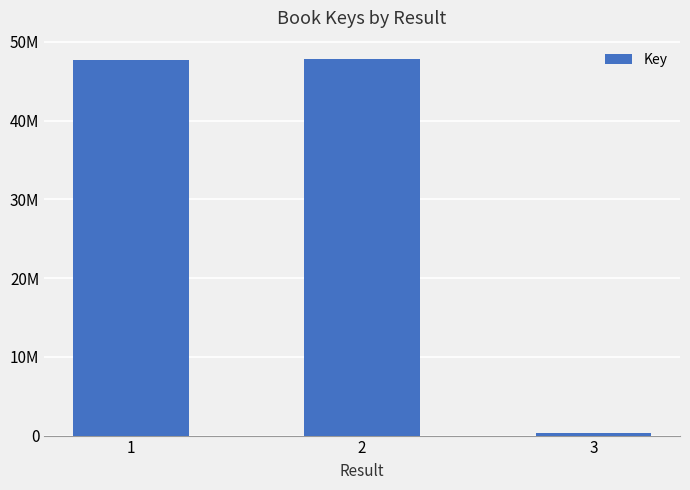

Are the bars horizontal?

No